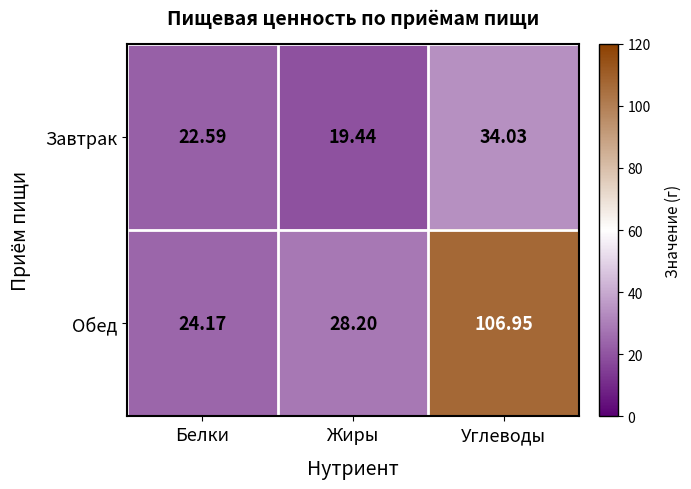

Between Белки and Углеводы, which series saw the biggest shift?

Обед